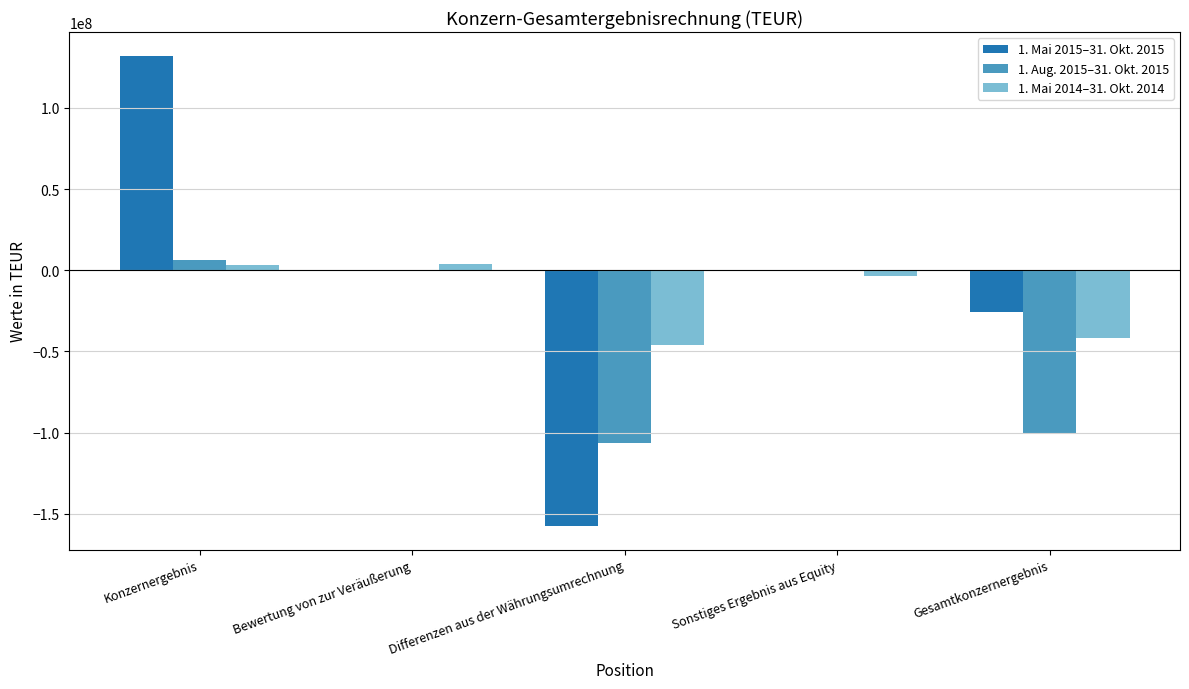

Are the bars grouped side by side (vs. stacked)?

Yes